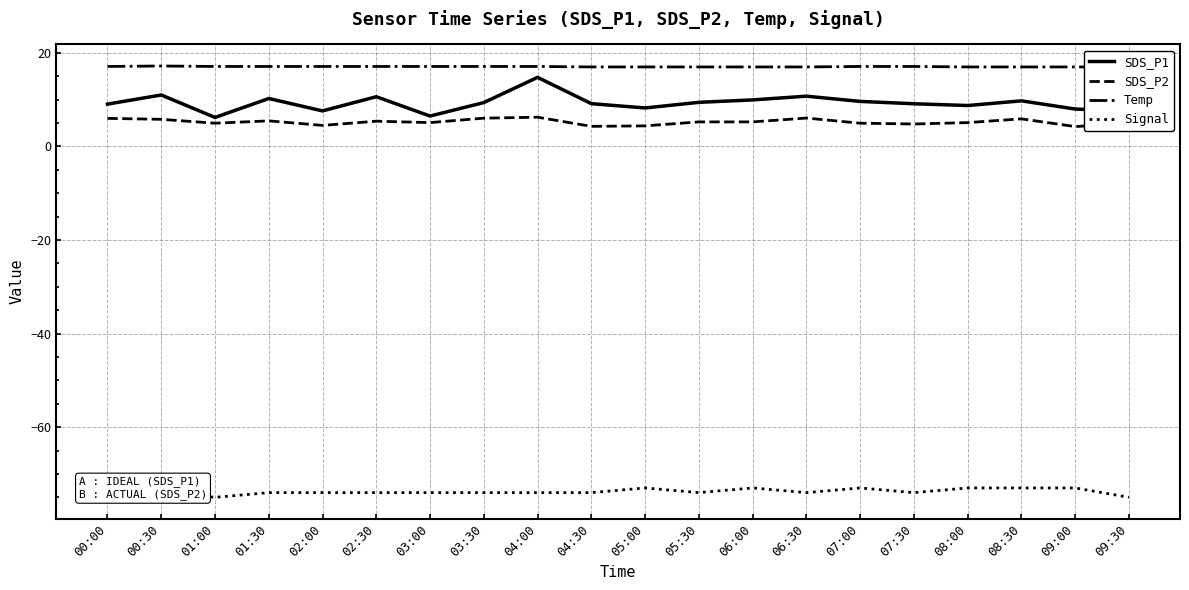

Reading left to right, transcribe all the data shown in this chart.

SDS_P1: 00:00=9.1	00:30=11.0	01:00=6.2	01:30=10.2	02:00=7.6	02:30=10.6	03:00=6.5	03:30=9.4	04:00=14.8	04:30=9.2	05:00=8.2	05:30=9.4	06:00=9.9	06:30=10.8	07:00=9.6	07:30=9.1	08:00=8.8	08:30=9.8	09:00=8.0	09:30=7.5
SDS_P2: 00:00=6.0	00:30=5.8	01:00=5.0	01:30=5.5	02:00=4.5	02:30=5.4	03:00=5.1	03:30=6.0	04:00=6.2	04:30=4.3	05:00=4.4	05:30=5.2	06:00=5.2	06:30=6.1	07:00=5.0	07:30=4.8	08:00=5.1	08:30=5.9	09:00=4.2	09:30=4.9
Temp: 00:00=17.1	00:30=17.2	01:00=17.1	01:30=17.1	02:00=17.1	02:30=17.1	03:00=17.1	03:30=17.1	04:00=17.1	04:30=17.0	05:00=17.0	05:30=17.0	06:00=17.0	06:30=17.0	07:00=17.1	07:30=17.1	08:00=17.0	08:30=17.0	09:00=17.0	09:30=17.0
Signal: 00:00=-74.0	00:30=-74.0	01:00=-75.0	01:30=-74.0	02:00=-74.0	02:30=-74.0	03:00=-74.0	03:30=-74.0	04:00=-74.0	04:30=-74.0	05:00=-73.0	05:30=-74.0	06:00=-73.0	06:30=-74.0	07:00=-73.0	07:30=-74.0	08:00=-73.0	08:30=-73.0	09:00=-73.0	09:30=-75.0